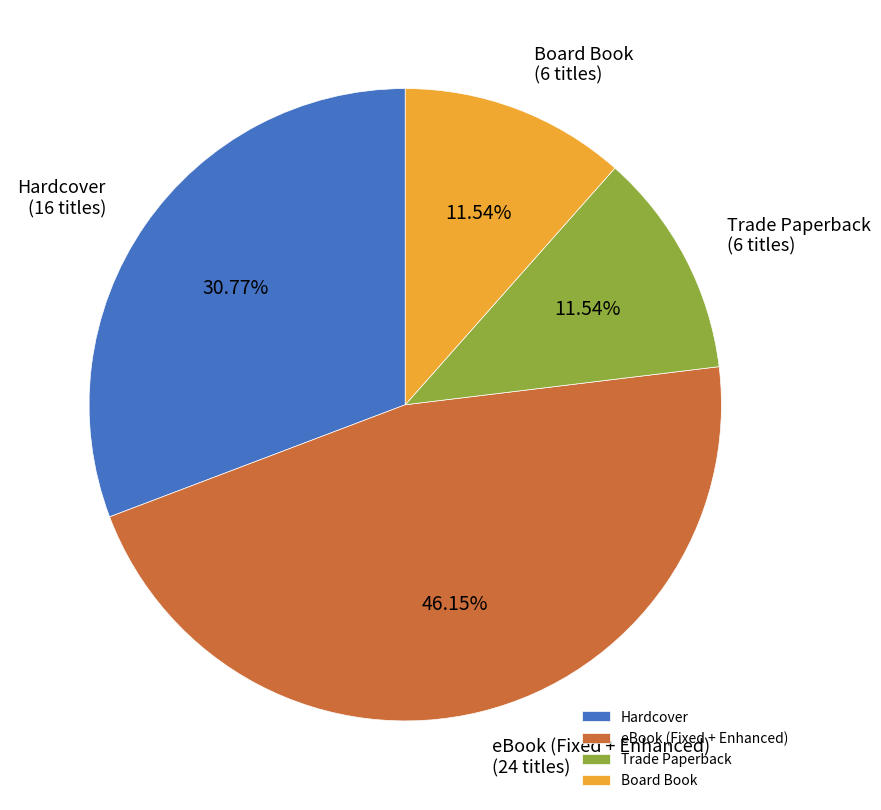

What is the largest slice in the pie chart?

eBook (Fixed + Enhanced)